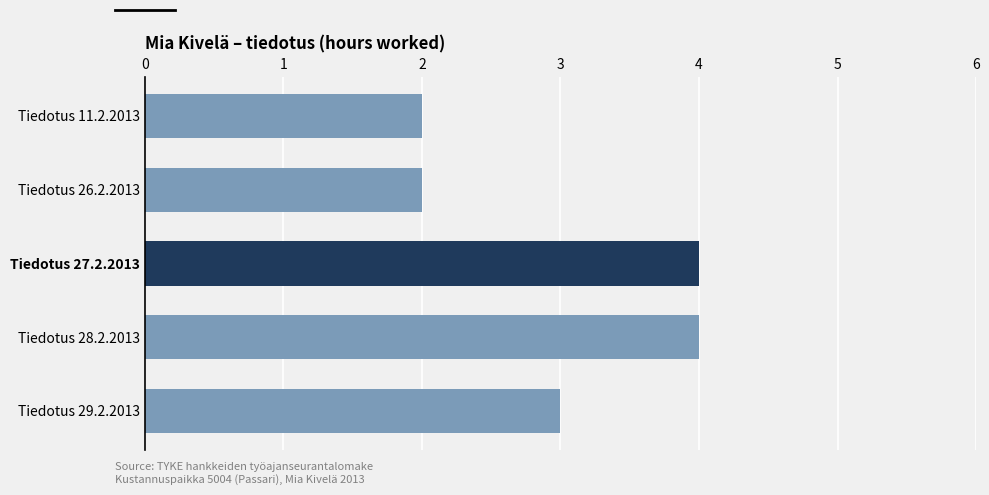

What is the sum of the values at Tiedotus 11.2.2013 and Tiedotus 29.2.2013?

5